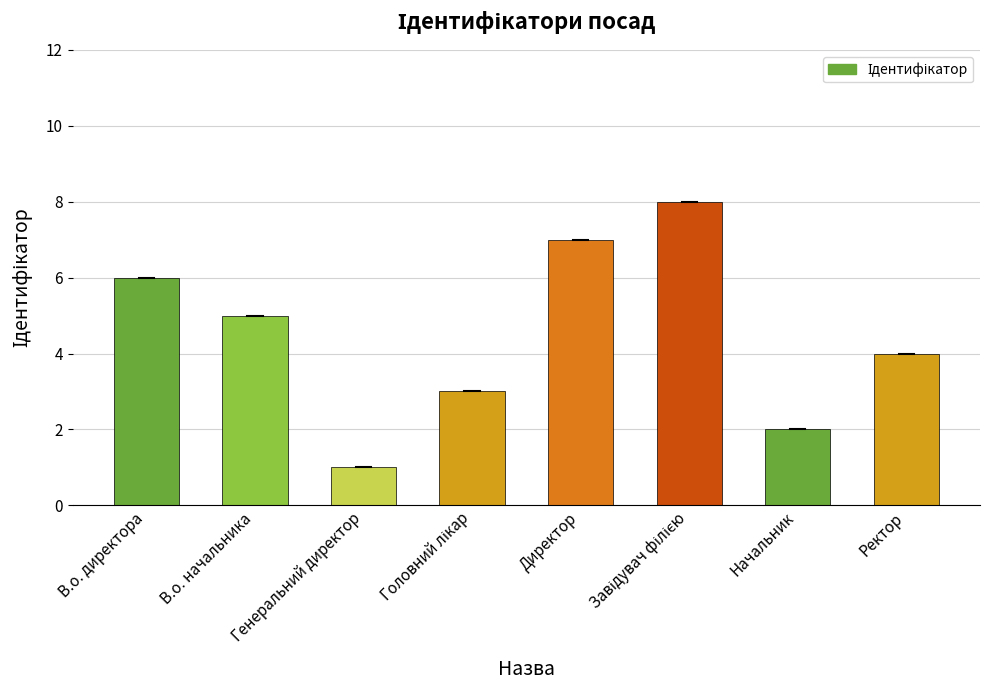

Which has a higher value, Начальник or В.о. директора?

В.о. директора